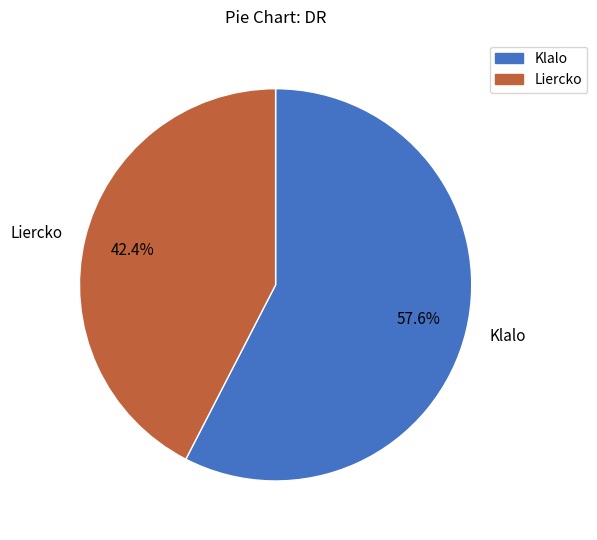

How many slices are in this pie chart?

2